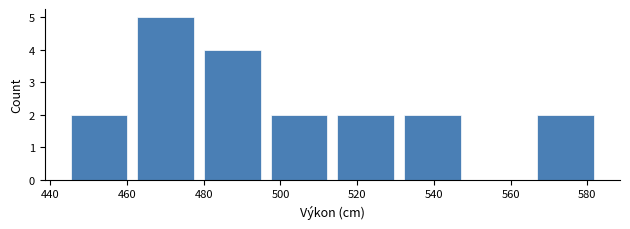

Over which range of the x-axis is the bar tallest?

462 to 478